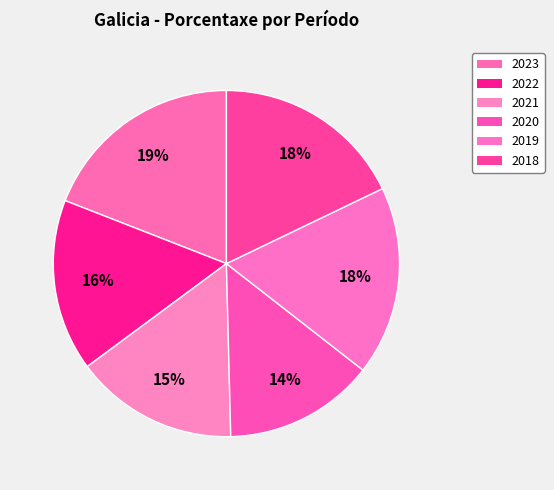

Does 2020 represent more than half of the total?

No